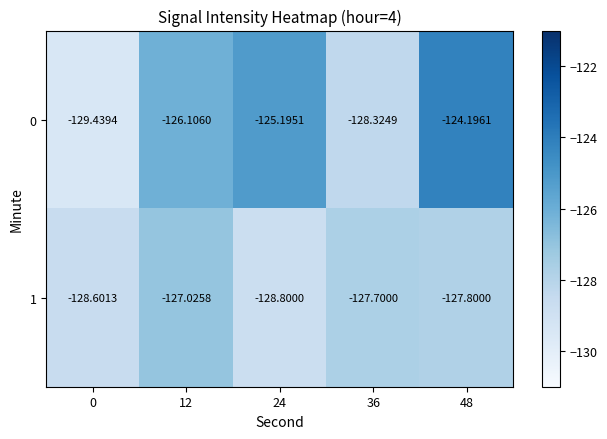

What is the minimum value shown in the chart?

-129.4